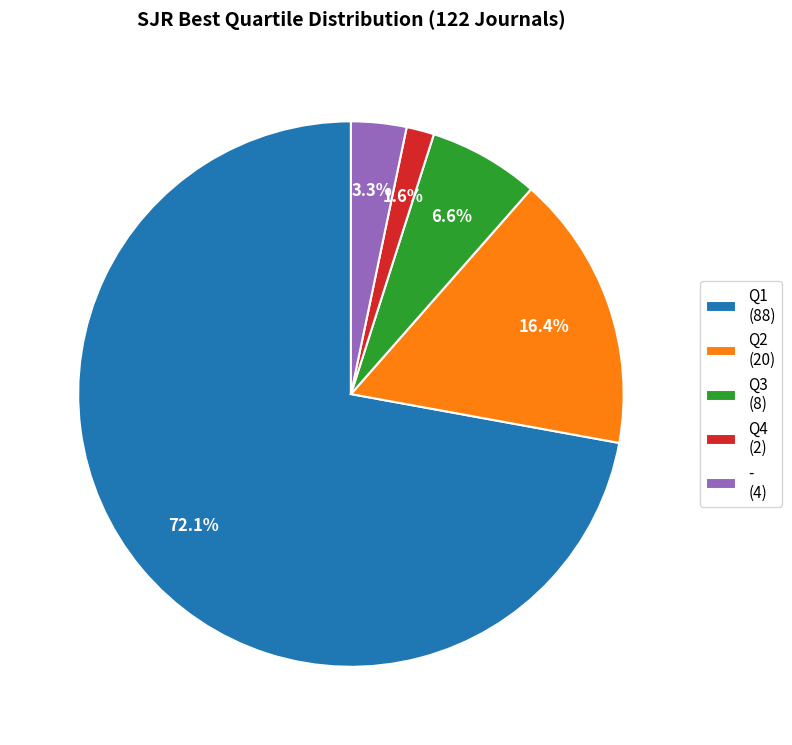

What is the ratio of the value at Q4 (2) to the value at - (4)?

0.5